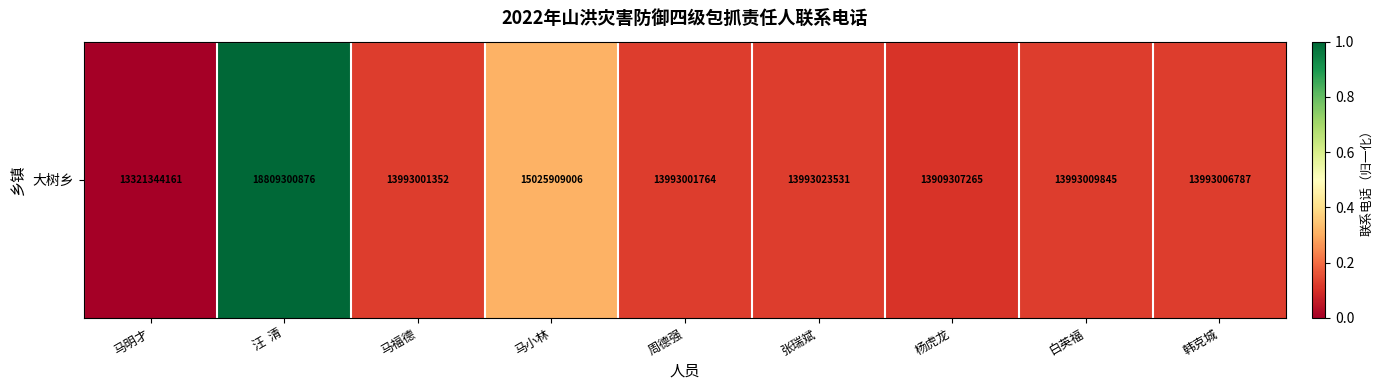

Rank the categories by value from lowest to highest.

马明才, 杨虎龙, 马福德, 周德强, 韩克城, 白英福, 张瑞斌, 马小林, 汪  清